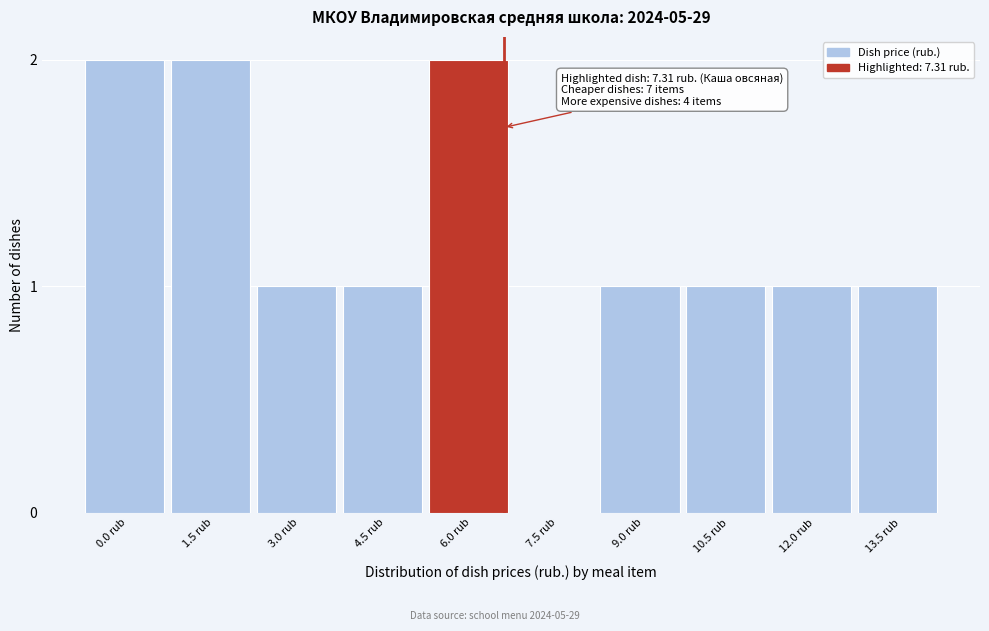

Reading left to right, transcribe all the data shown in this chart.

0.0 rub=2	1.5 rub=2	3.0 rub=1	4.5 rub=1	6.0 rub=2	7.5 rub=0	9.0 rub=1	10.5 rub=1	12.0 rub=1	13.5 rub=1